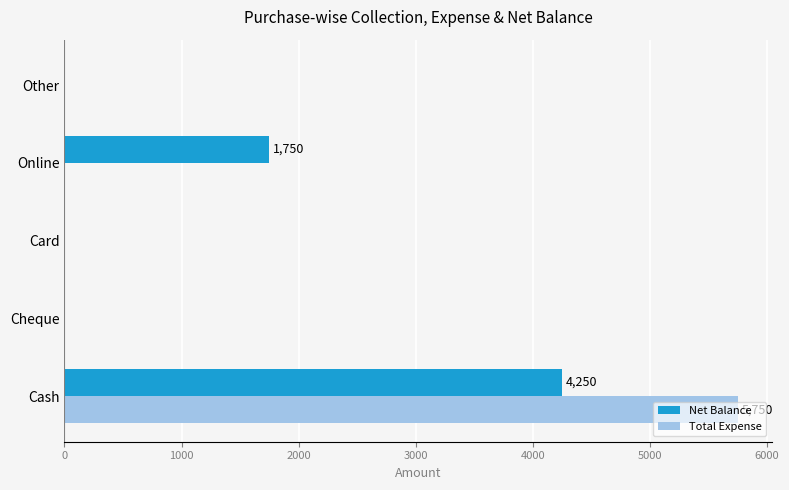

Between Card and Online, which series saw the biggest shift?

Net Balance